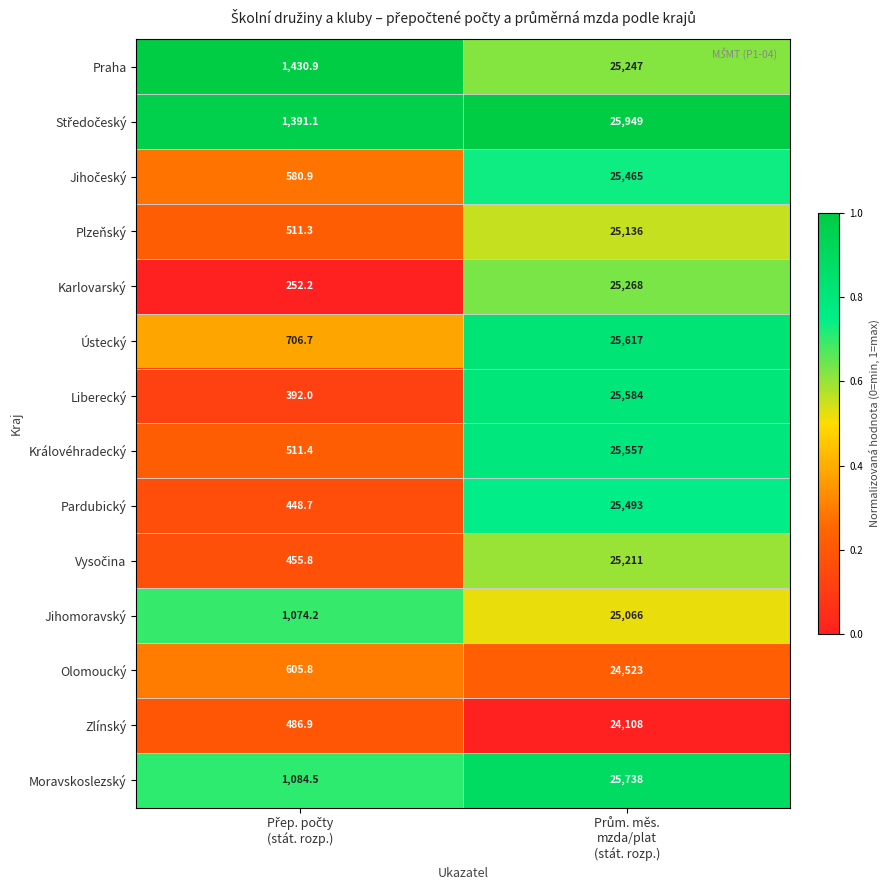

What is the lowest value of the Plzeňský series?

511.3